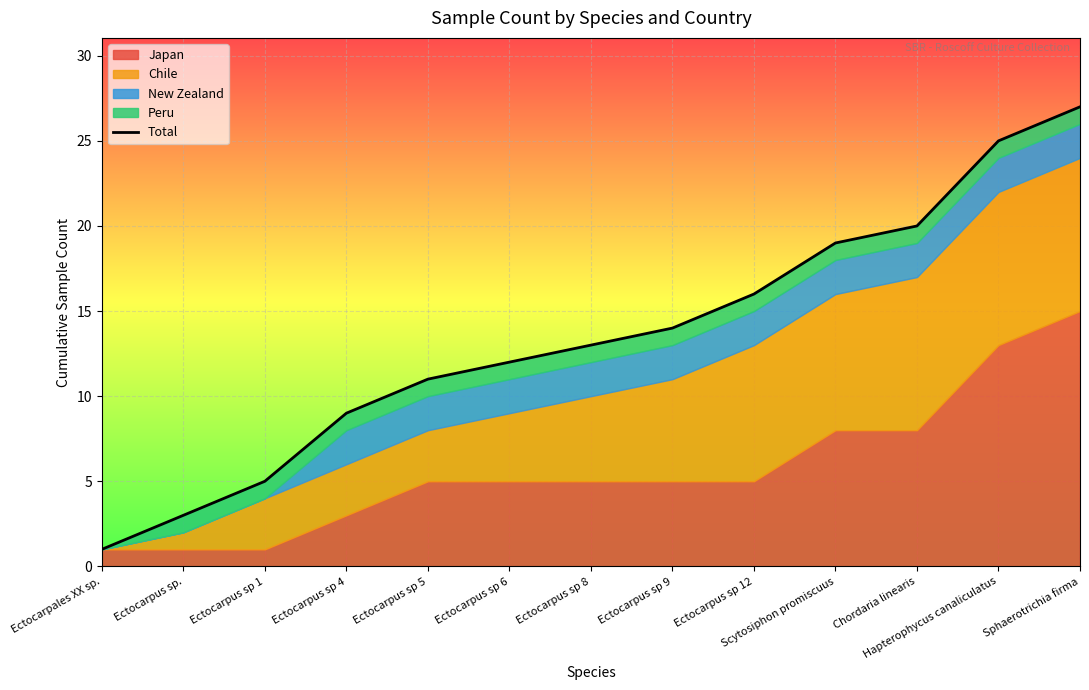

Reading left to right, transcribe all the data shown in this chart.

1	3	5	9	11	12	13	14	16	19	20	25	27